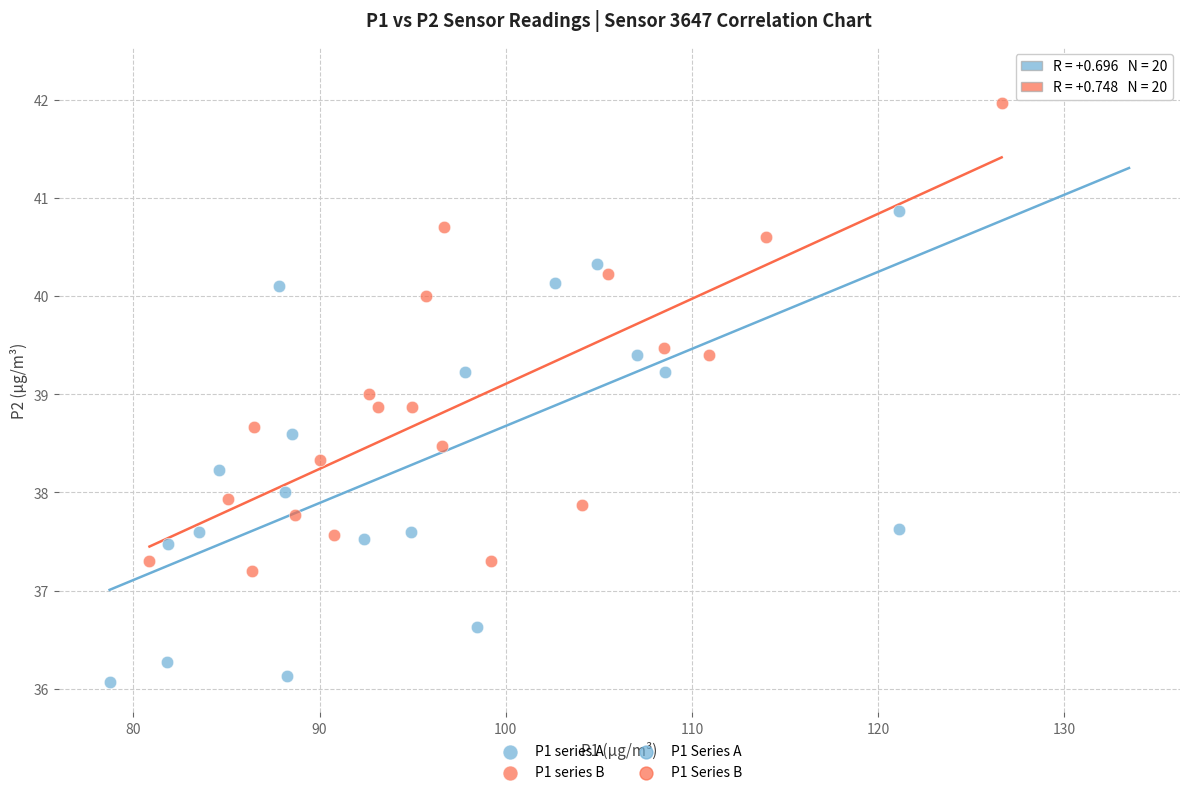

Which series contains the lowest Y value?

P1 series A